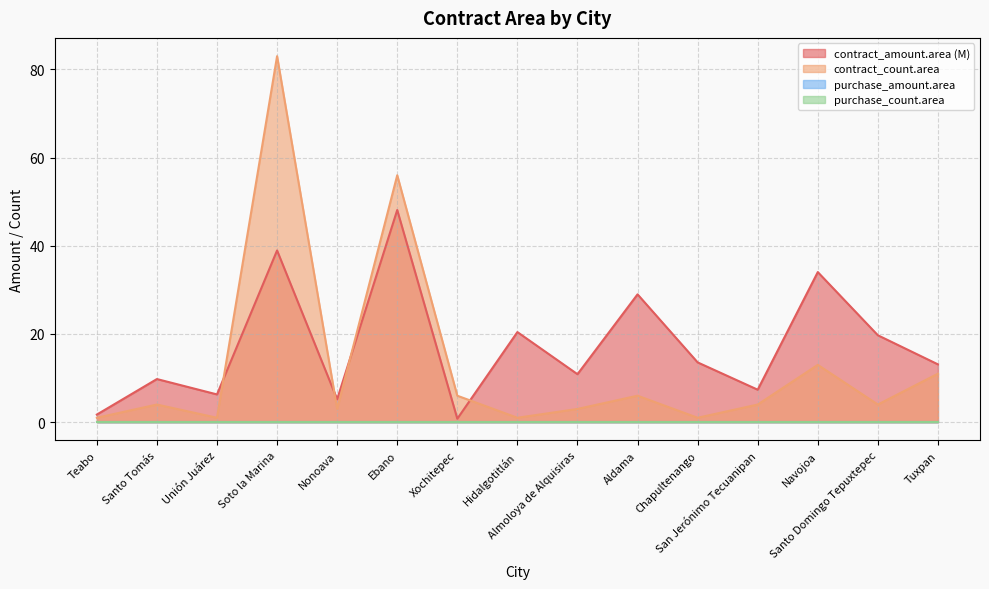

How many interior local valleys does the contract_count.area series have?

5